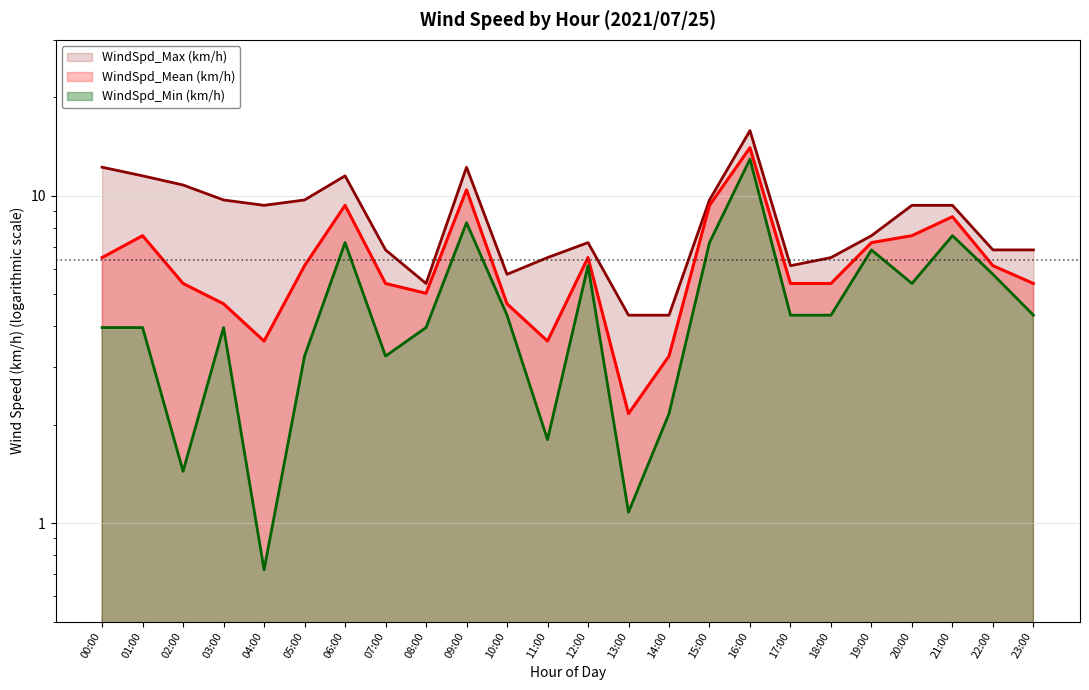

Is it true that WindSpd_Max (km/h) equals 1.6 at 17:00?

False